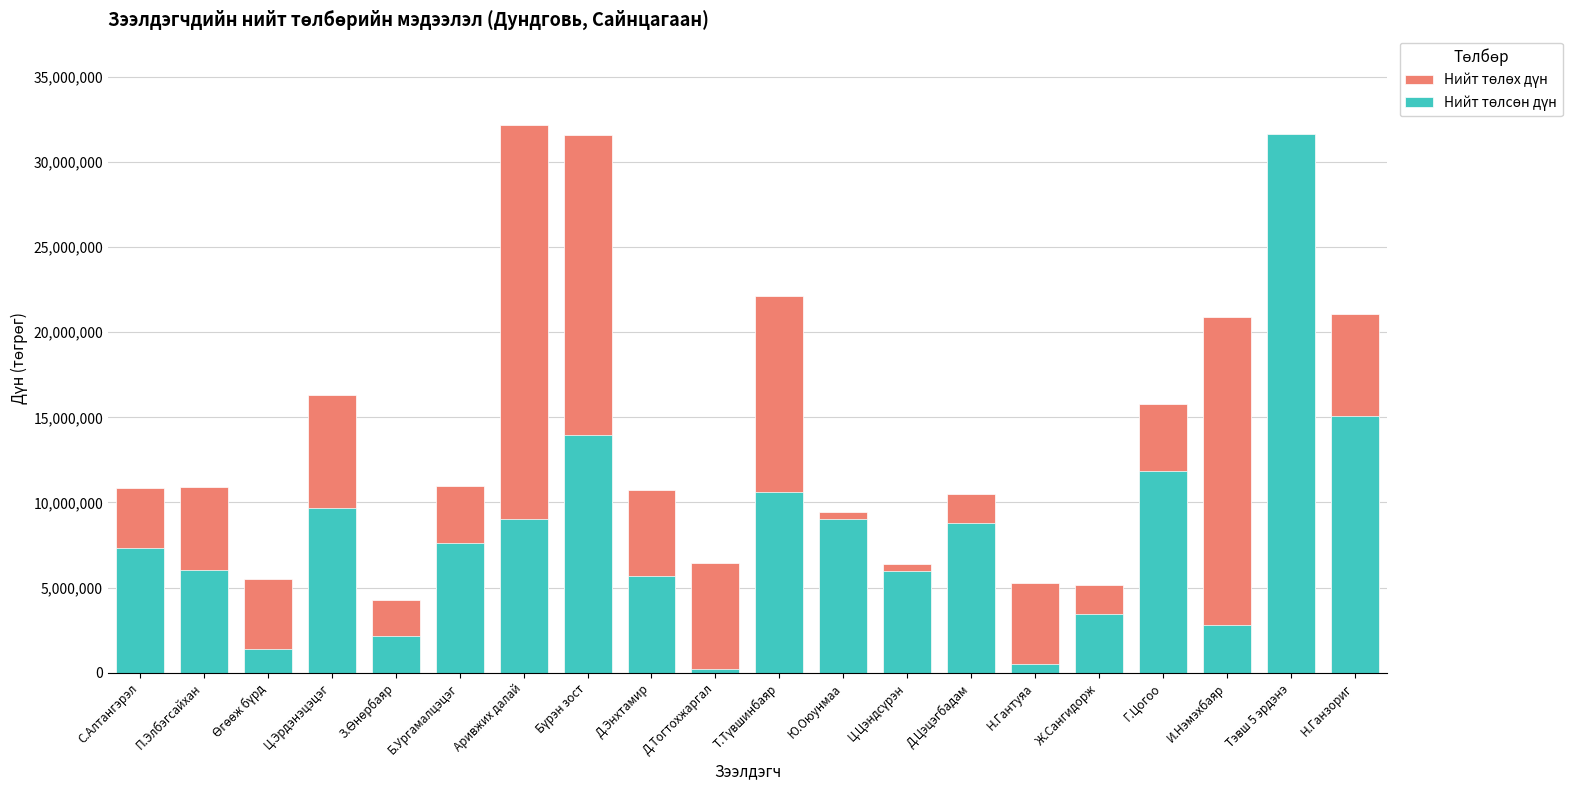

Reading left to right, transcribe all the data shown in this chart.

Нийт төлөх дүн: 10851530	10898577	5532940	16286502	4259016	10954858	32184844	31608654	10747671	6423225	22150000	9450902	6402669	10472427	5251180	5176401	15797958	20891976	31640624	21083239
Нийт төлсөн дүн: 7343498	6028725	1387140	9692322	2177188	7596000	9010874	13987990	5675375	209000	10625000	9026264	5999752	8778588	492500	3425291	11839648	2804156	31640006	15069333